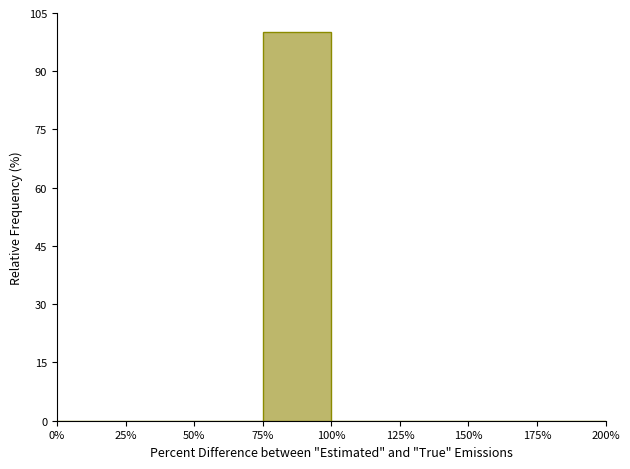

Reading left to right, transcribe this chart: for each bar, give the range it covers on the x-axis and its height. The values are not printed on the chart, so give them approximately, as read against the axis.

0% to 25%: 0
25% to 50%: 0
50% to 75%: 0
75% to 100%: 100
100% to 125%: 0
125% to 150%: 0
150% to 175%: 0
175% to 200%: 0